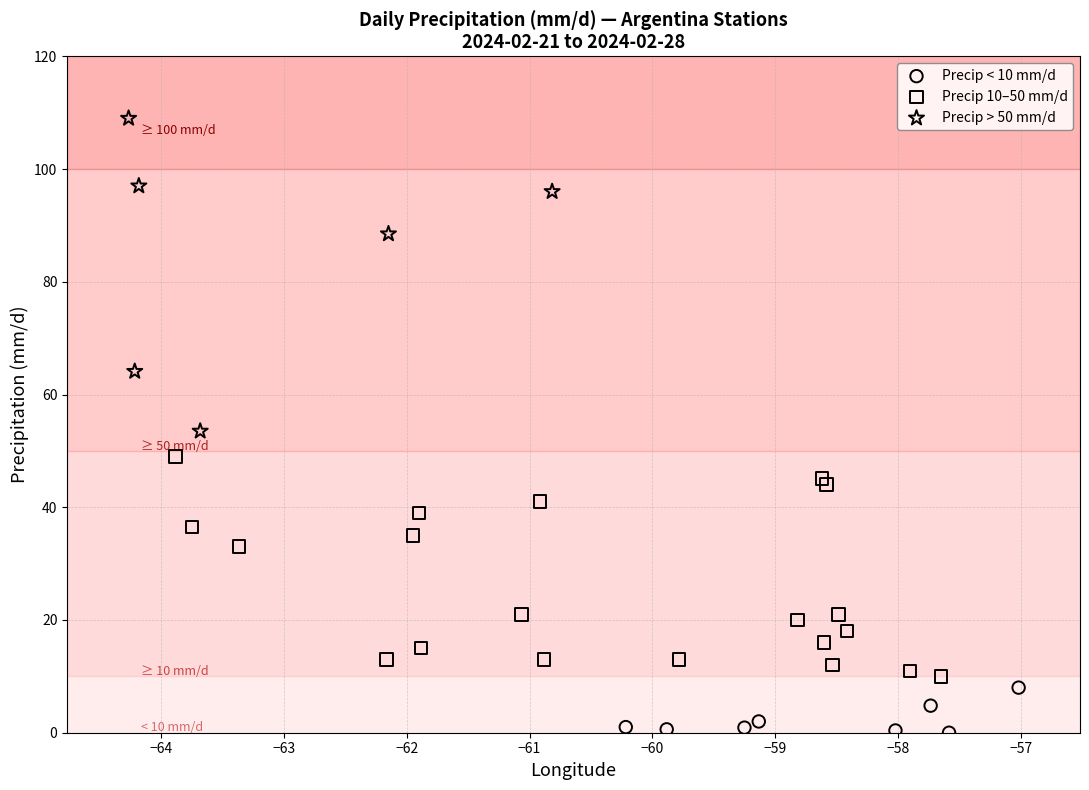

Which series reaches the minimum Y coordinate?

Precip < 10 mm/d